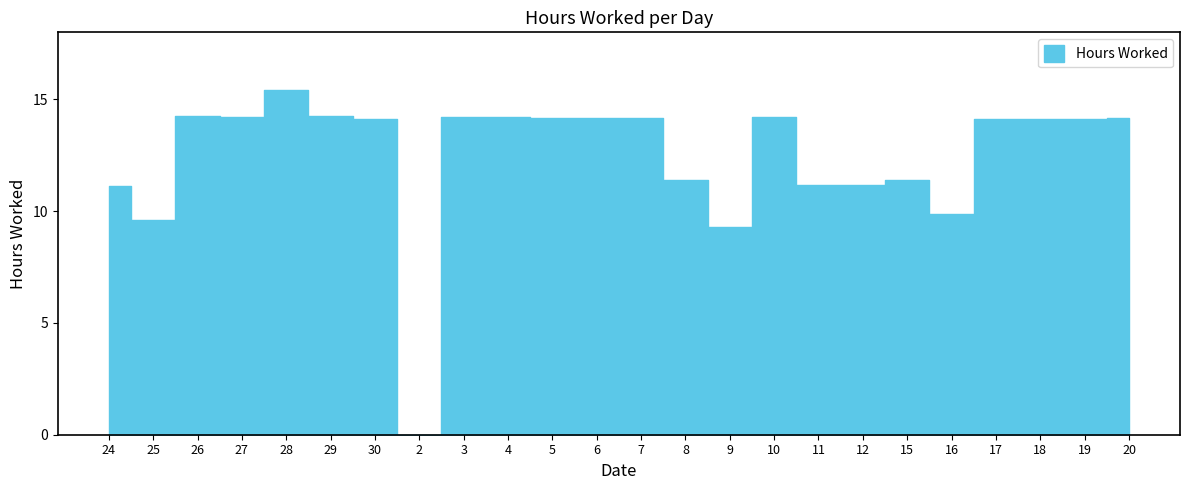

At which category does the data reach its first local valley?

25